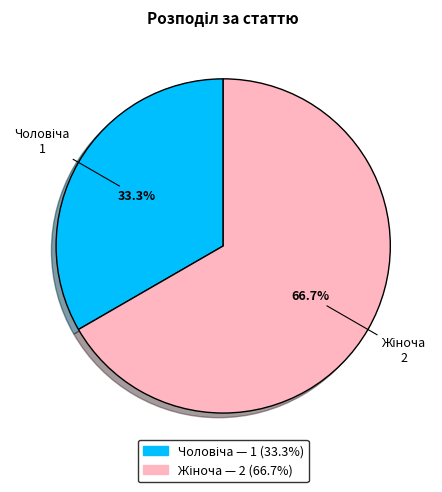

To the nearest percent, what is the average slice percentage?

50%